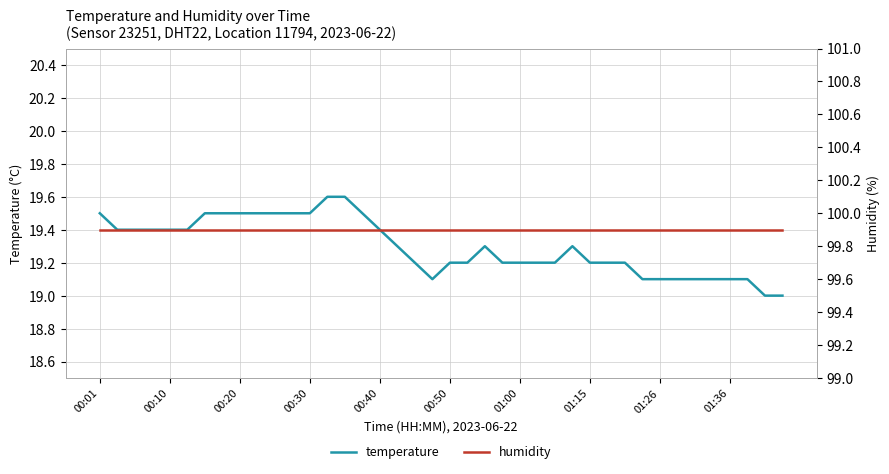

True or false: temperature and humidity cross at least once.

False